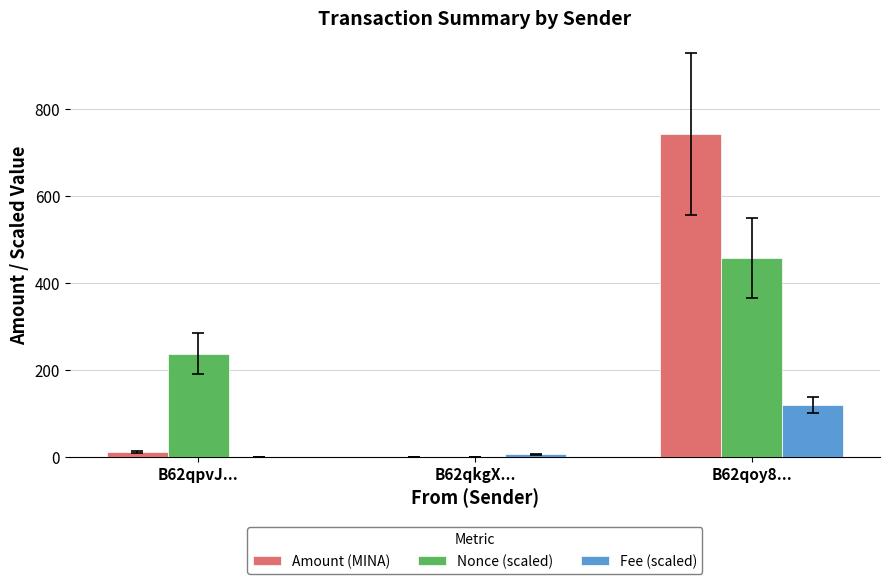

How many groups of bars are there?

3